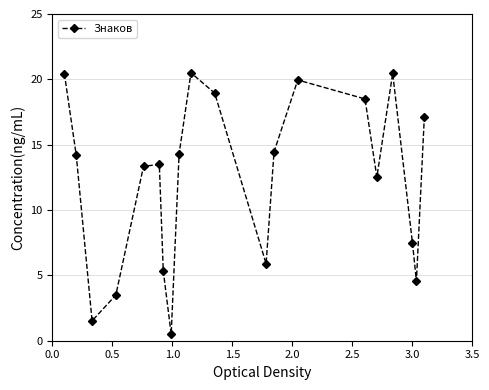

How many points are lower than both their immediate neighbors (excluding endpoints)?

5